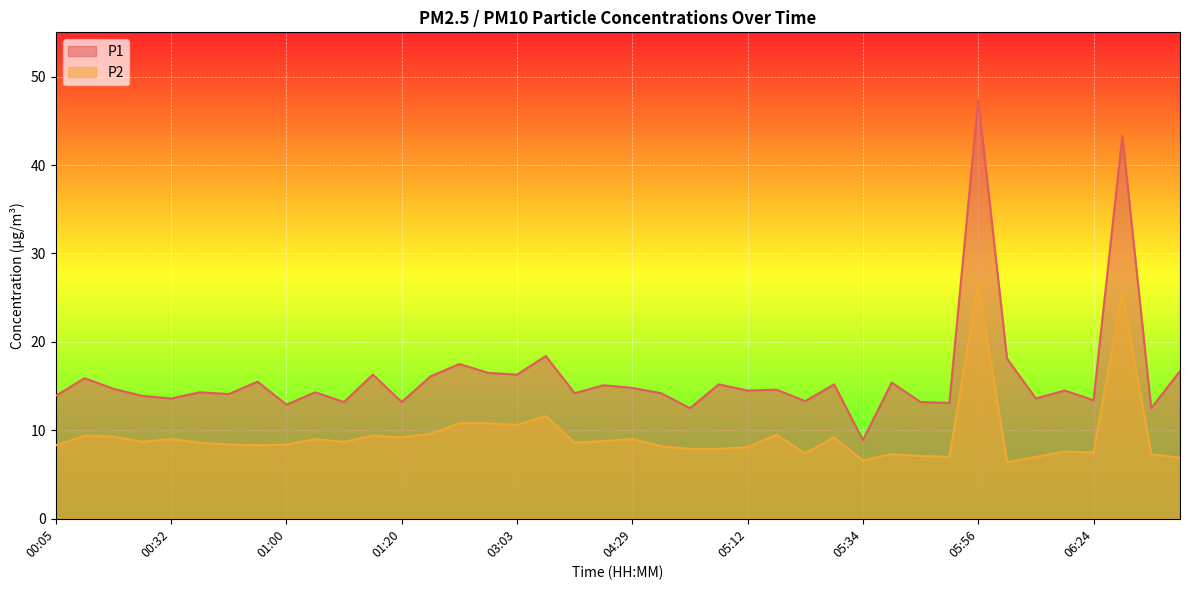

What is the difference between the maximum and minimum values in the P2 series?

20.2